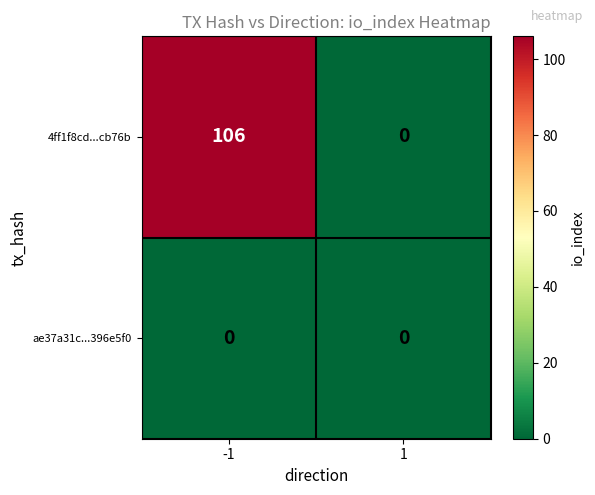

True or false: 4ff1f8cd...cb76b has a value of -52 at 1.

False